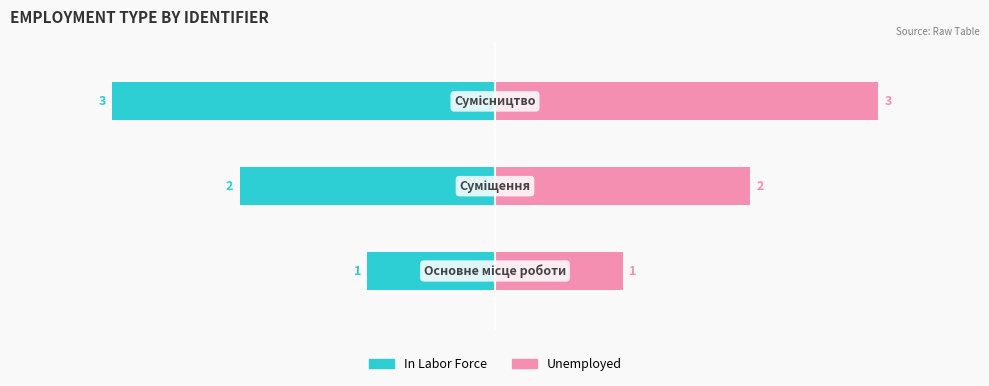

Which series has the largest total across all categories?

Unemployed